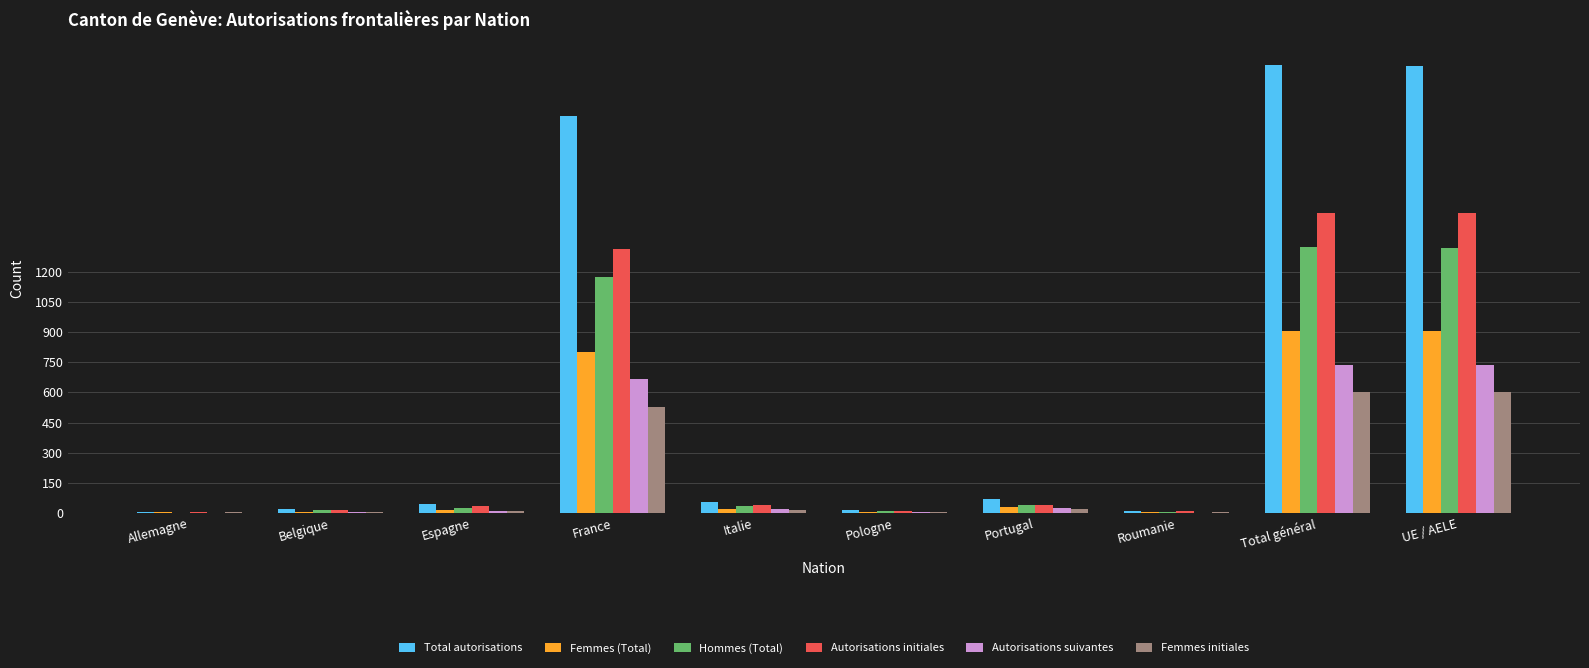

What is the maximum value shown in the chart?

2226